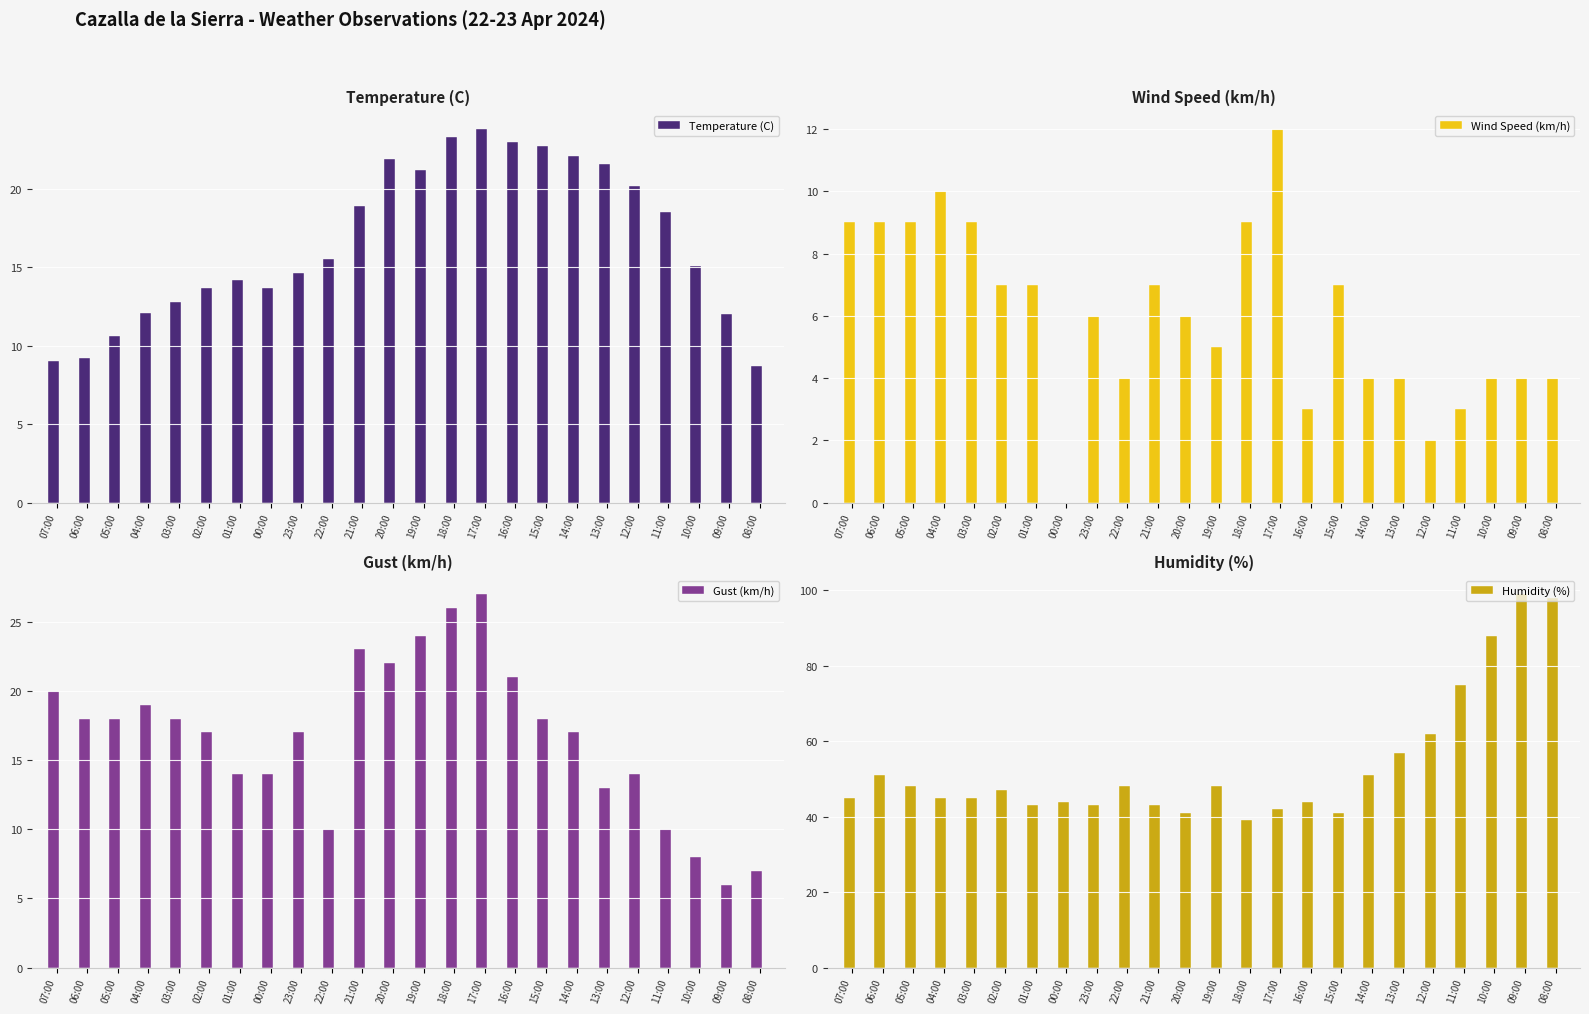

How many categories are shown in the chart?

24